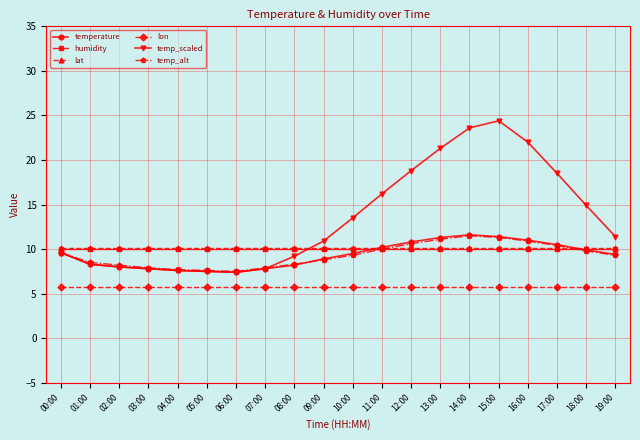

Which series has the widest spread of values?

temp_scaled